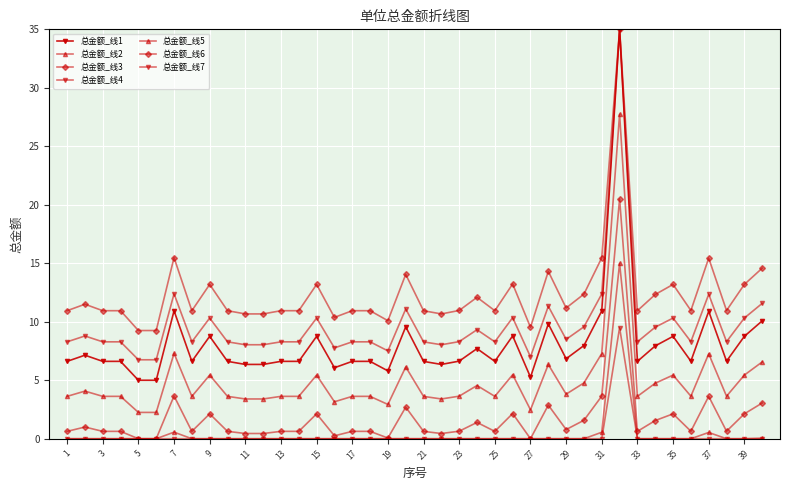

Is this an area chart (filled region under the line)?

No